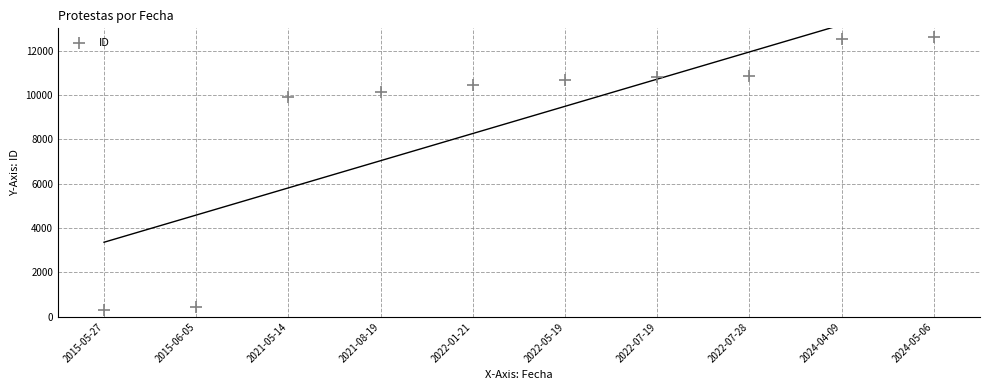

What Y value in the scatter plot is closest to 6476?

9918